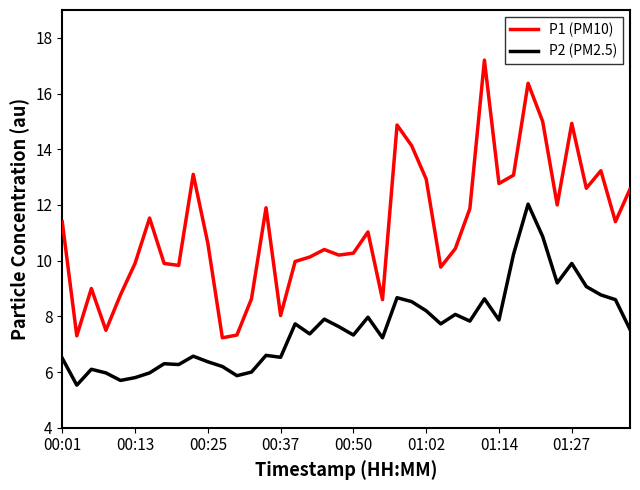

What is the difference between the maximum and minimum values in the P1 (PM10) series?

10.0